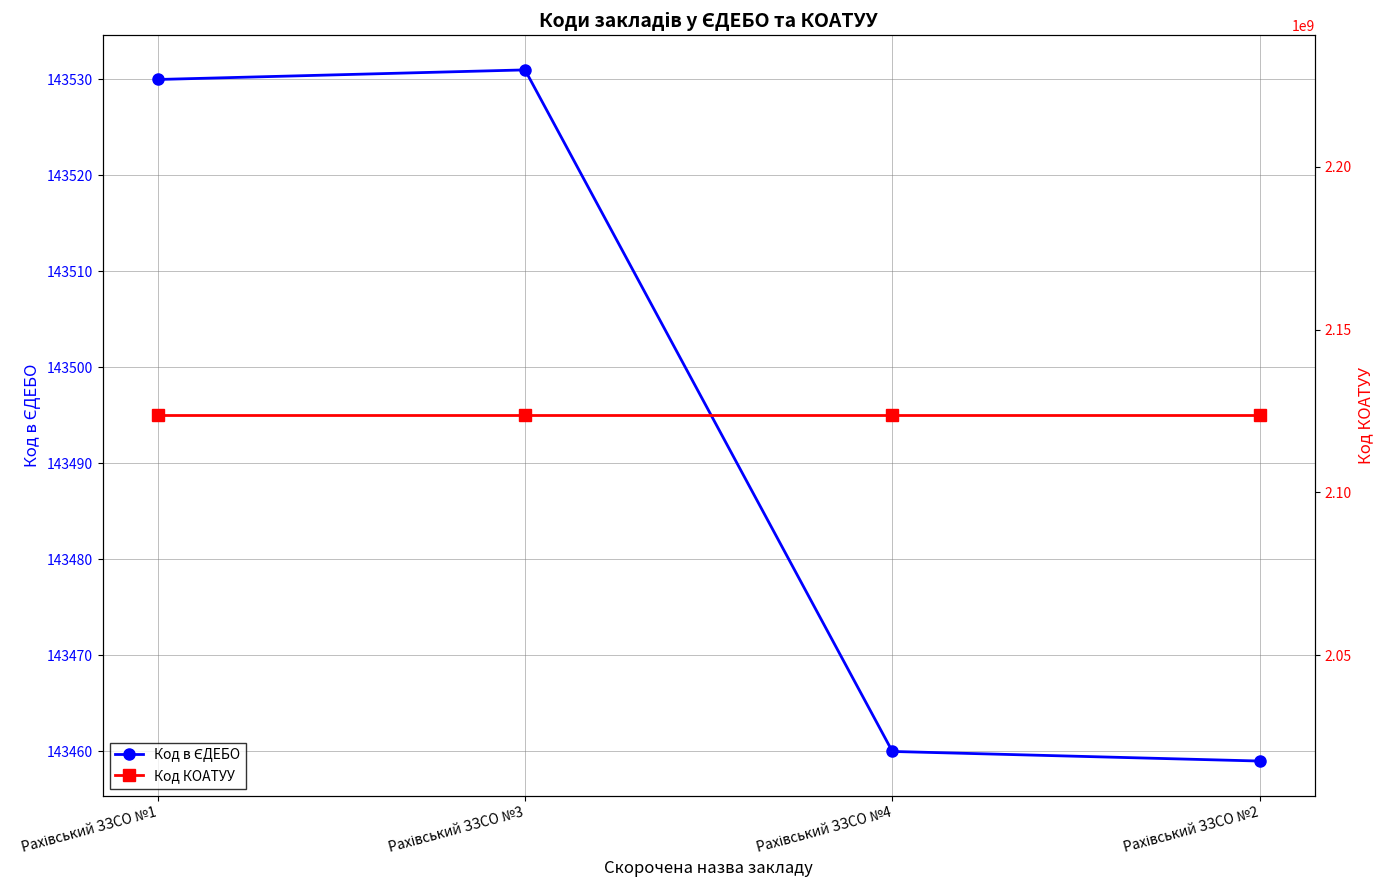

How many series are shown in this chart?

2